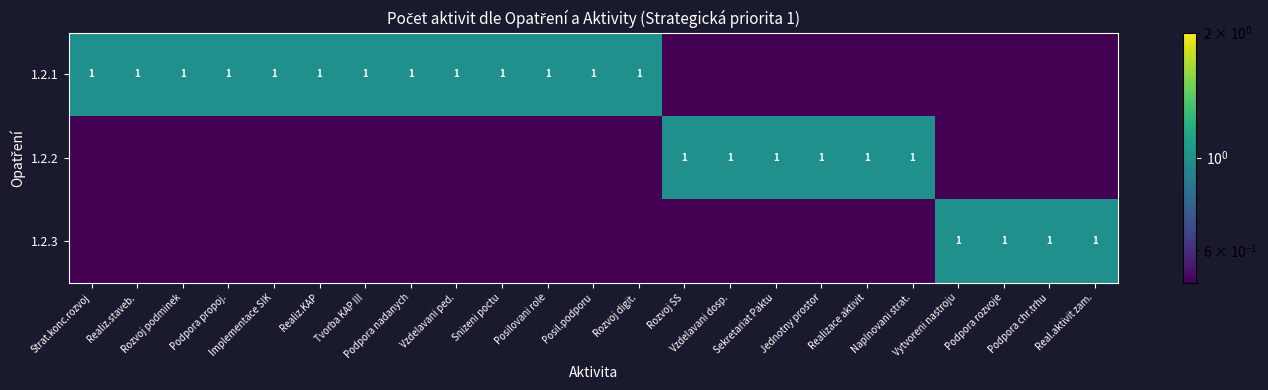

What is the total value across all series at Podpora propoj.?

1.2